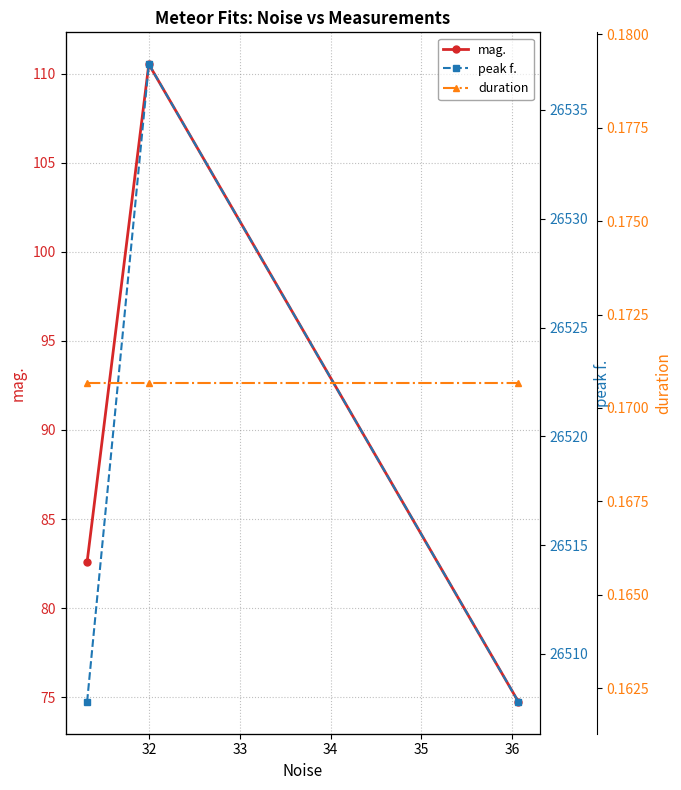

What is the highest value of the mag. series?

110.5